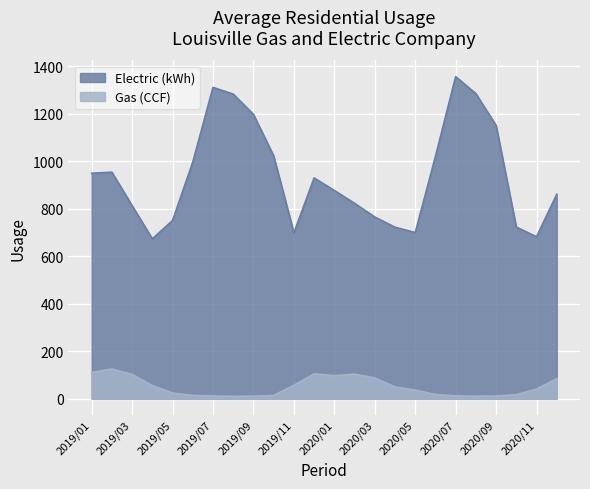

What is the label of the 11th point from the right?

2020/02